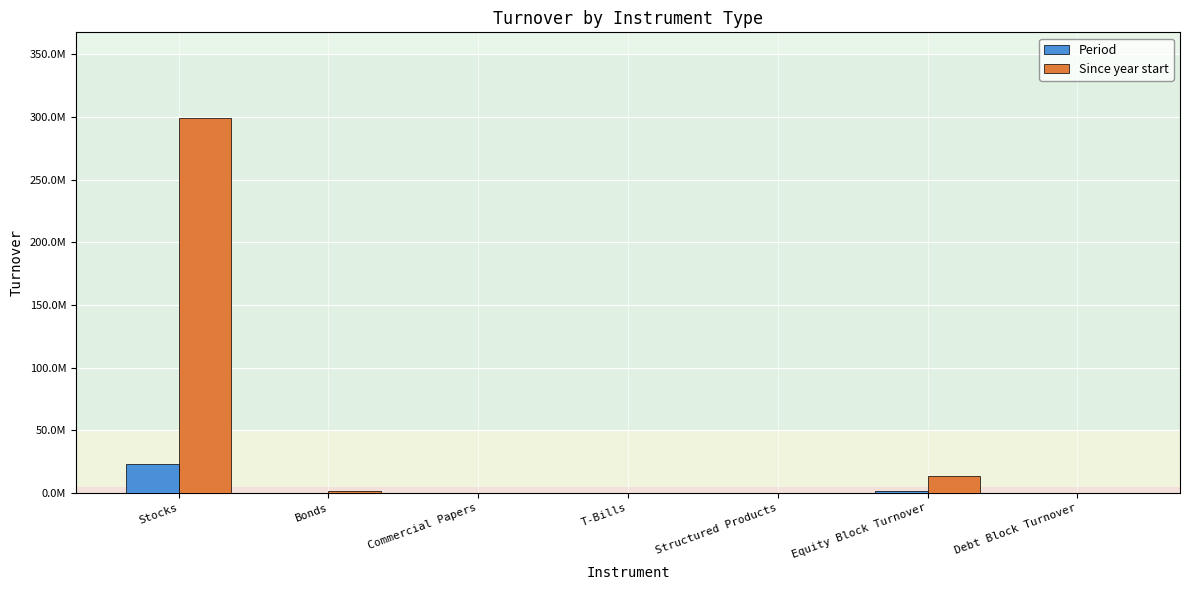

Are the bars grouped side by side (vs. stacked)?

Yes